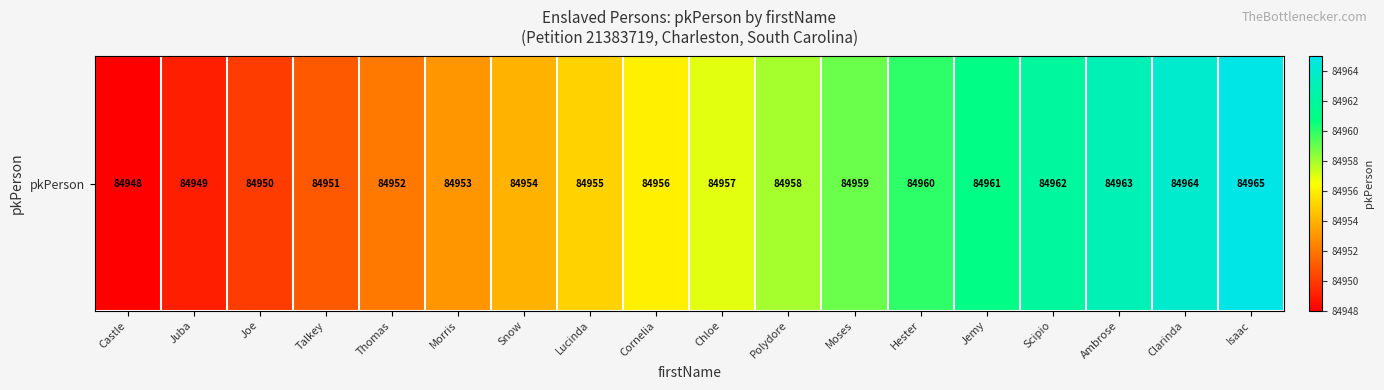

What is the change in value from Polydore to Jemy?

+3